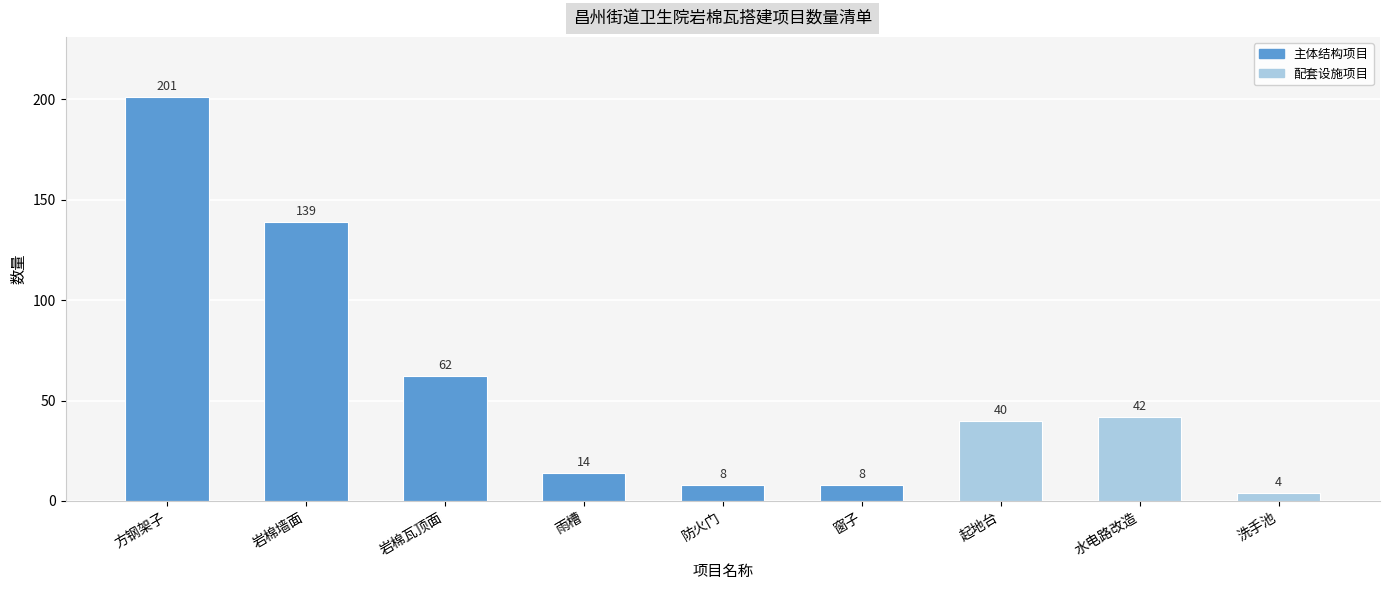

At which label does the data first exceed 40?

方钢架子